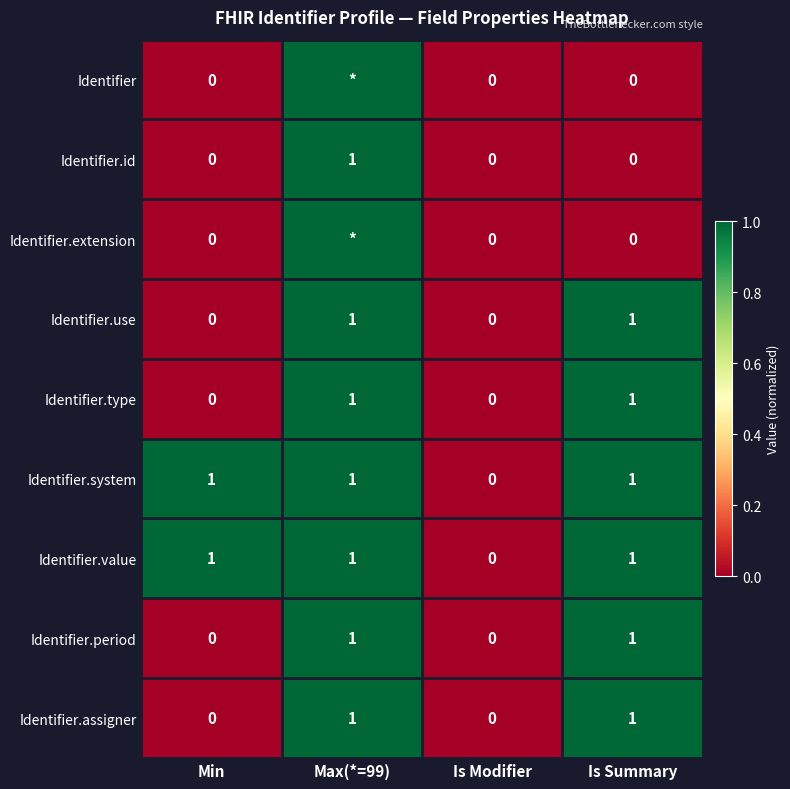

Is the value of Identifier.use at Max(*=99) greater than the value of Identifier.extension at Is Modifier?

Yes